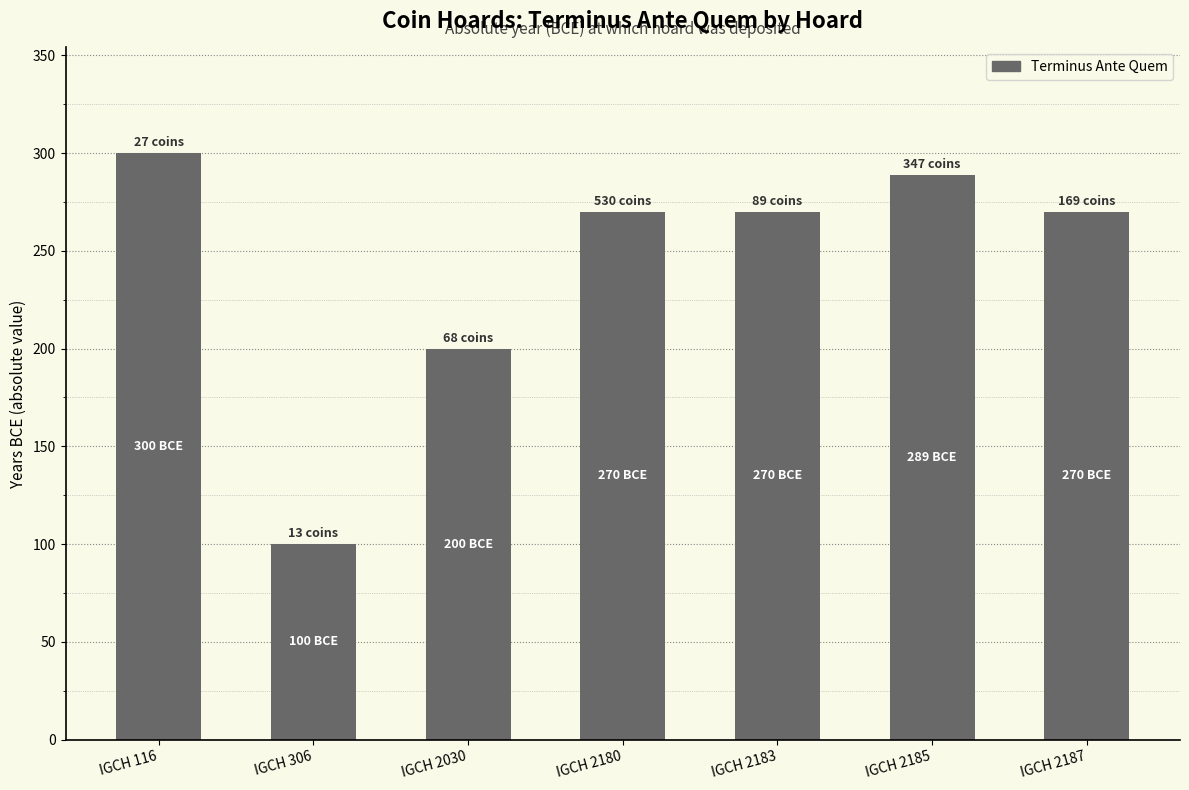

What is the ratio of the value at IGCH 2185 to the value at IGCH 2187?

1.1